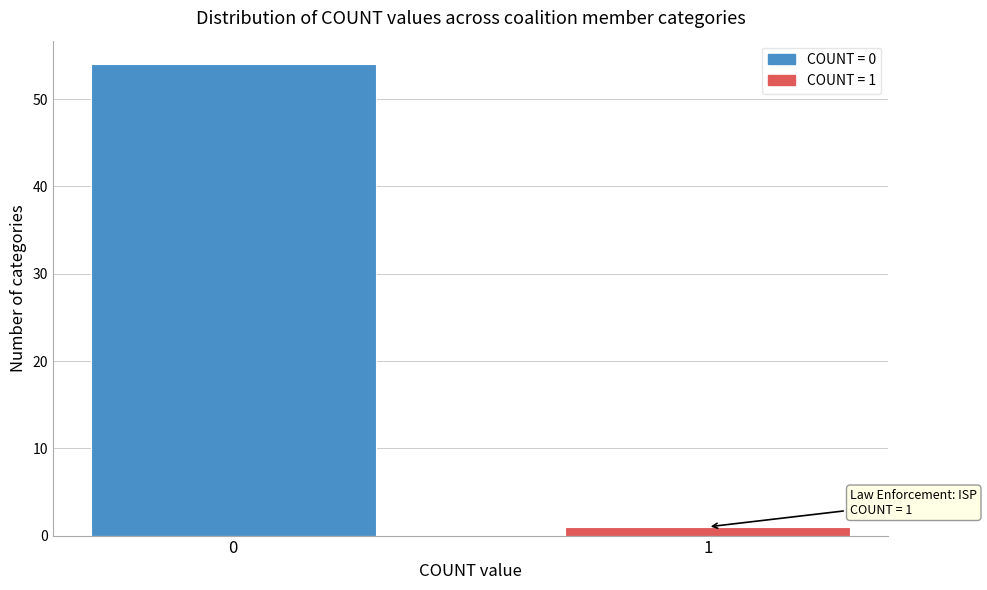

Reading left to right, extract all data points from this chart.

54	1